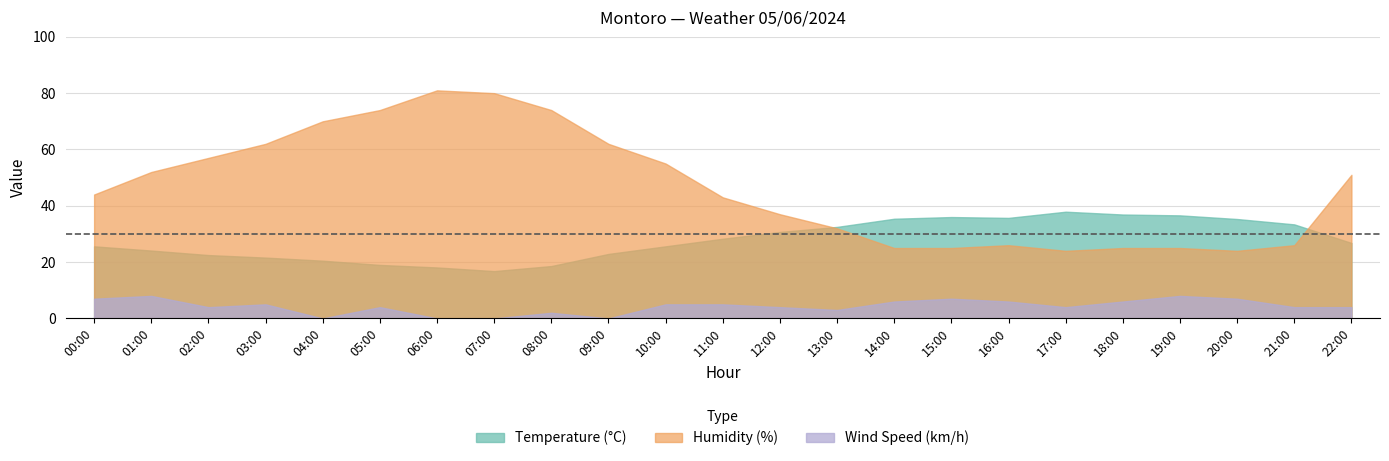

How many Wind Speed (km/h) values are between 3 and 6?

13